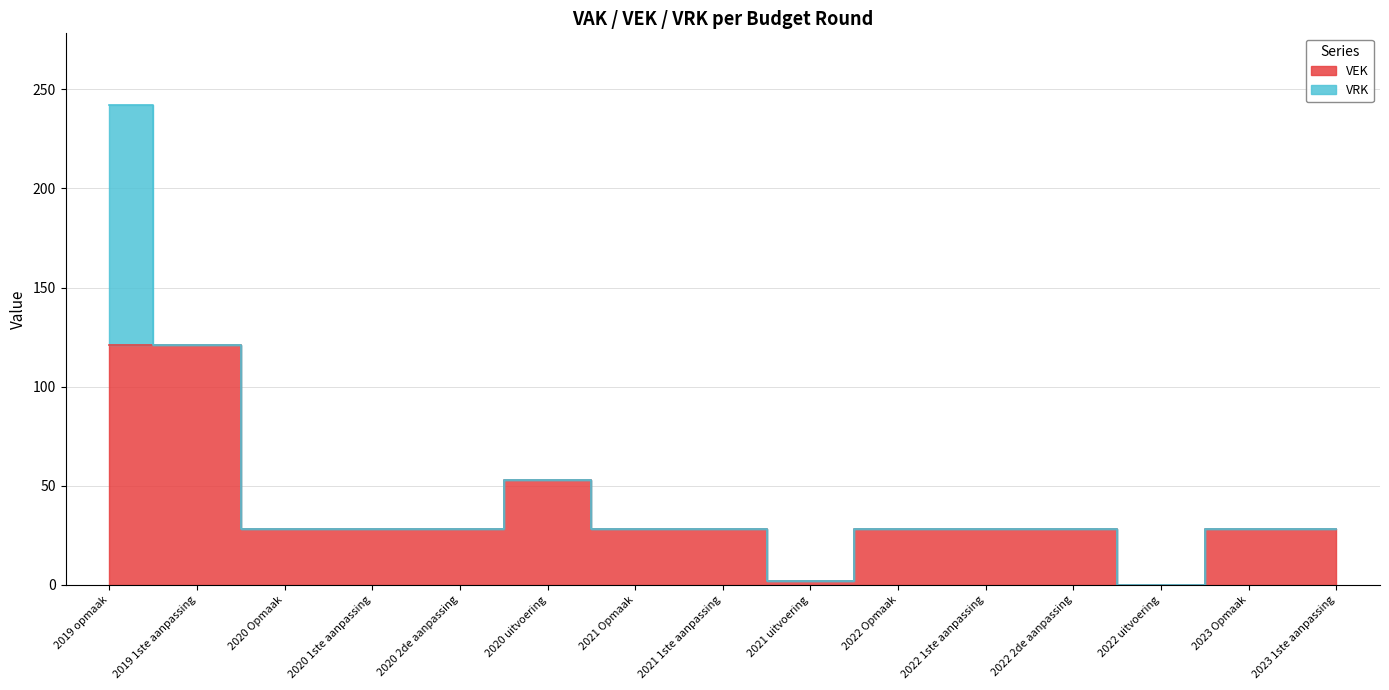

What is the average value?

38